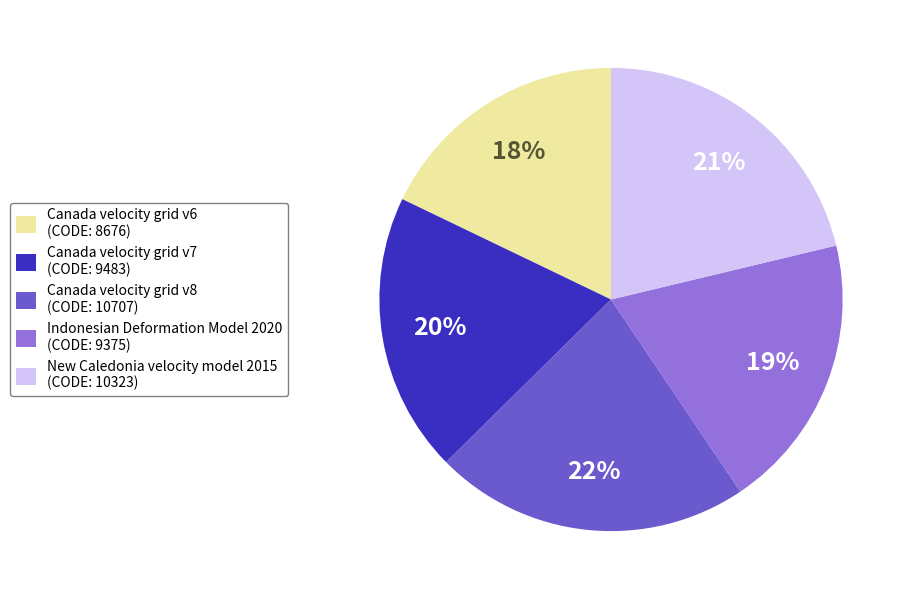

What is the ratio of the value at Canada velocity grid v7 to the value at Canada velocity grid v8?

0.9